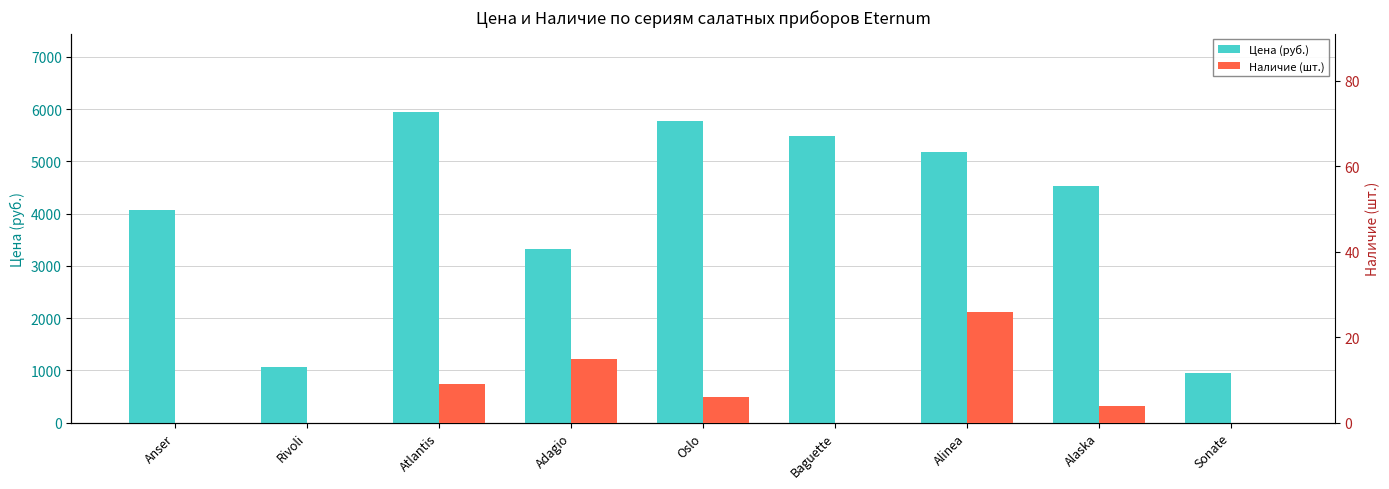

Reading left to right, extract all data points from this chart.

Цена (руб.): 4068	1072	5952	3331	5779	5478	5187	4535	940
Наличие (шт.): 0	0	9	15	6	0	26	4	0